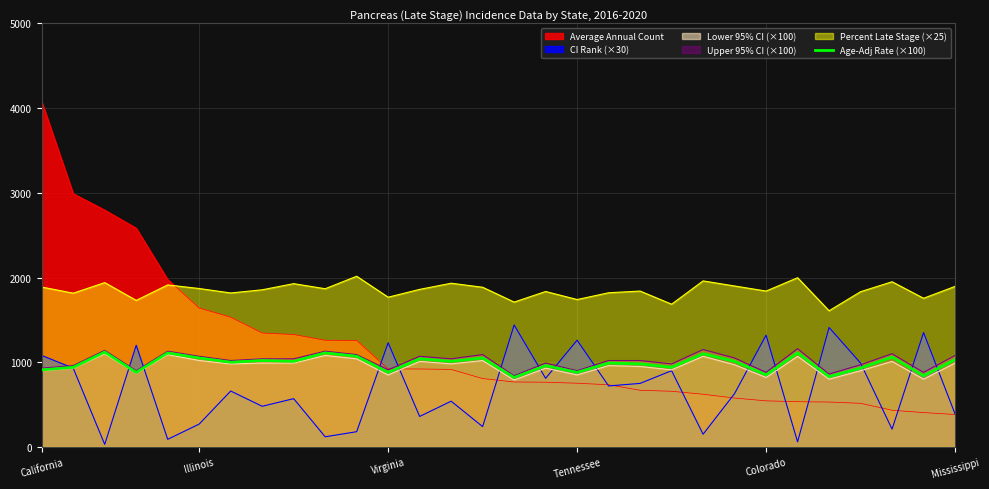

Which series has the largest total across all categories?

Percent Late Stage (×25)